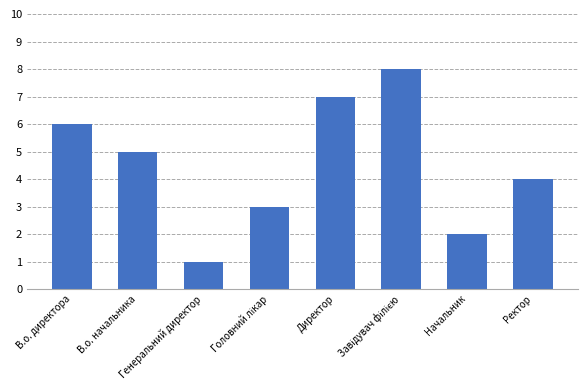

What is the maximum value shown in the chart?

8